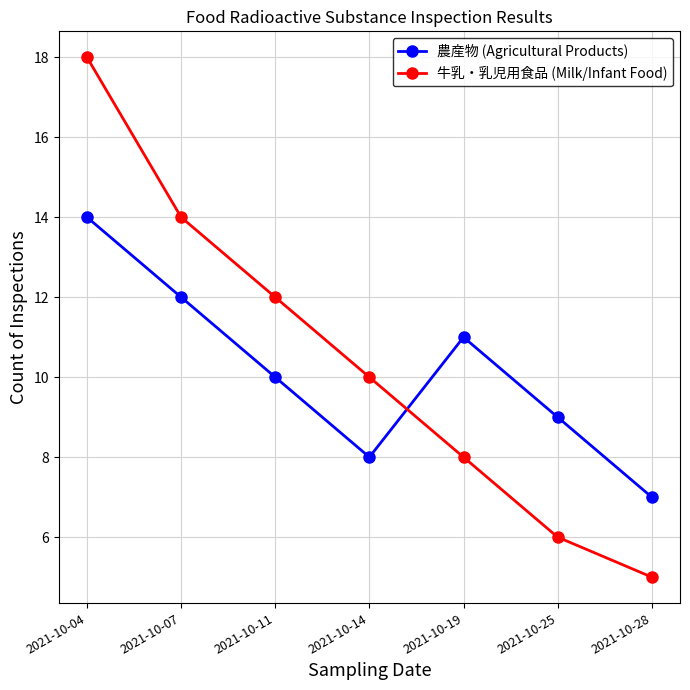

How many data points in 農産物 (Agricultural Products) are less than 10?

3